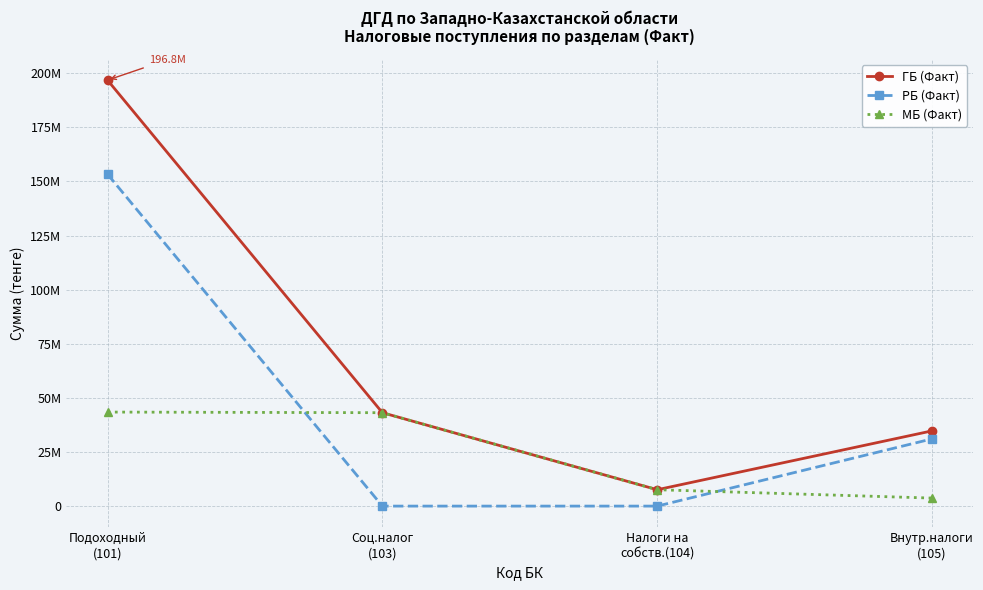

Which category has the highest value in the РБ (Факт) series?

Подоходный
(101)